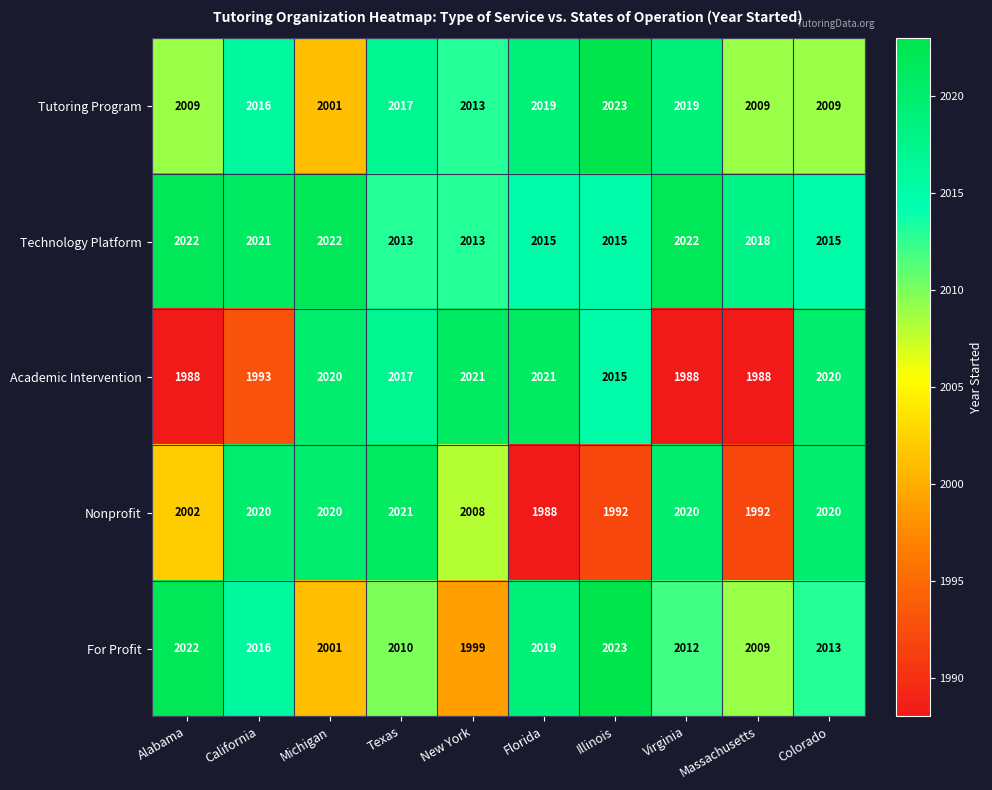

How many Technology Platform values are between 2015 and 2022?

8